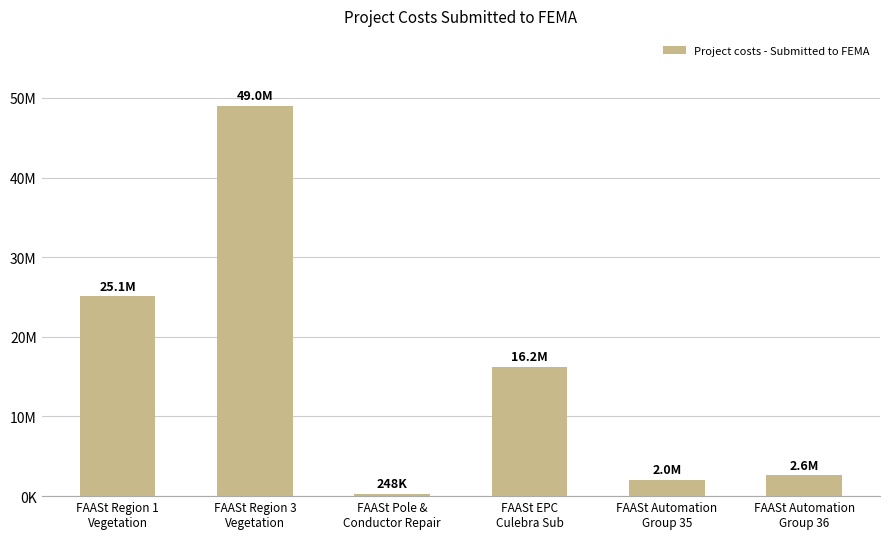

Does the chart contain any negative values?

No